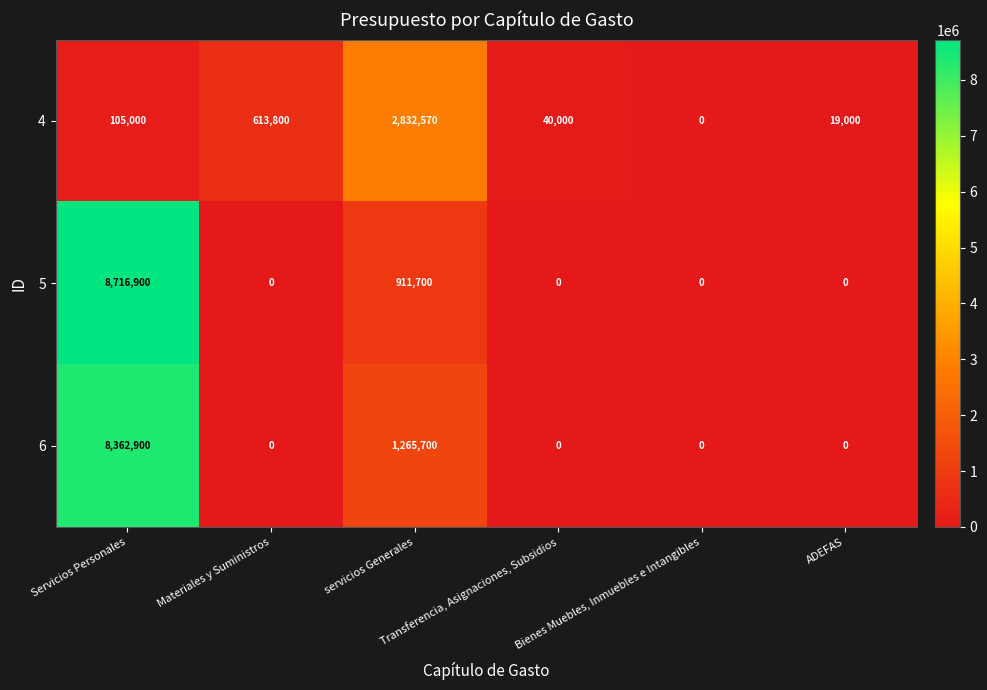

What is the highest value of the 5 series?

8716900